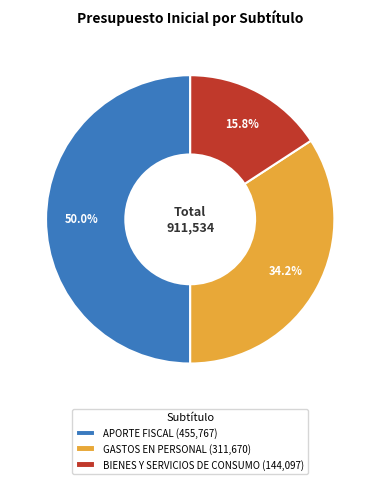

Is GASTOS EN PERSONAL (311,670) the majority of the pie?

No